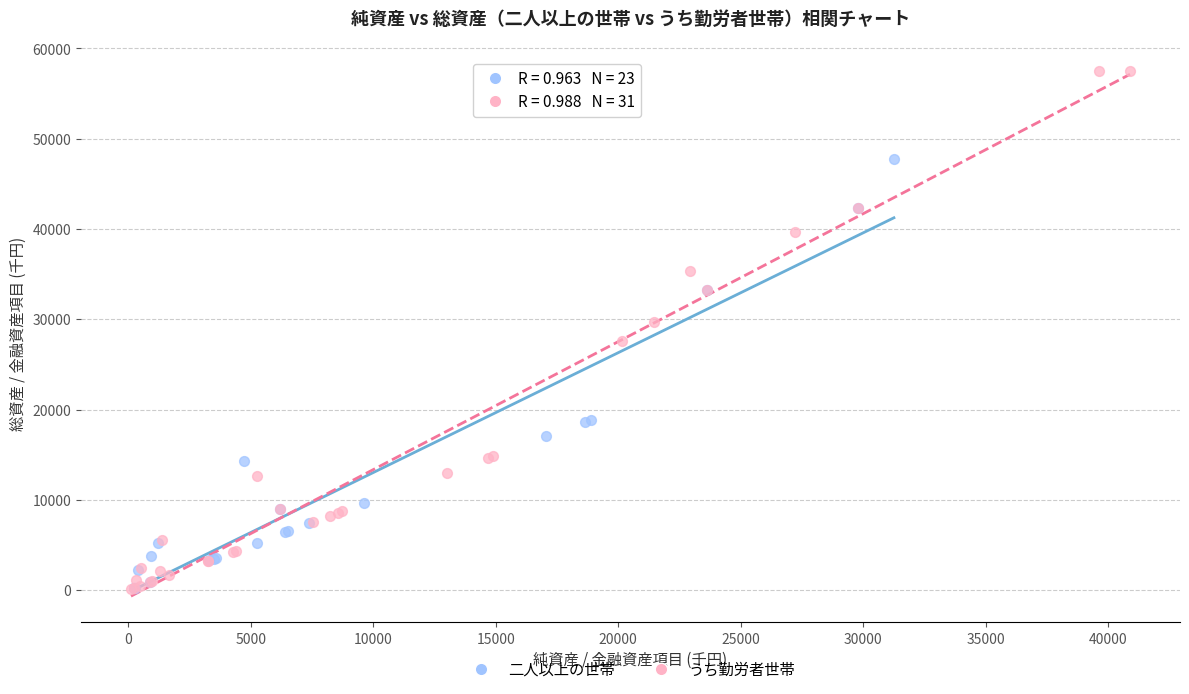

Which series reaches the maximum Y coordinate?

うち勤労者世帯